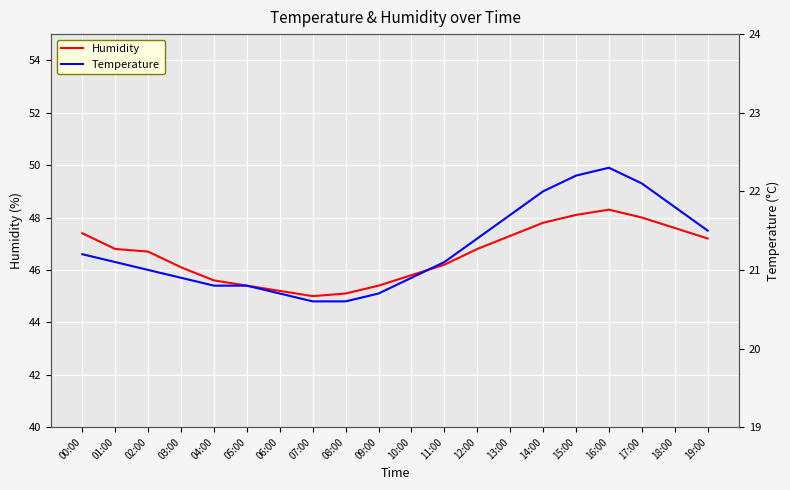

What is the label of the 6th point from the right?

14:00